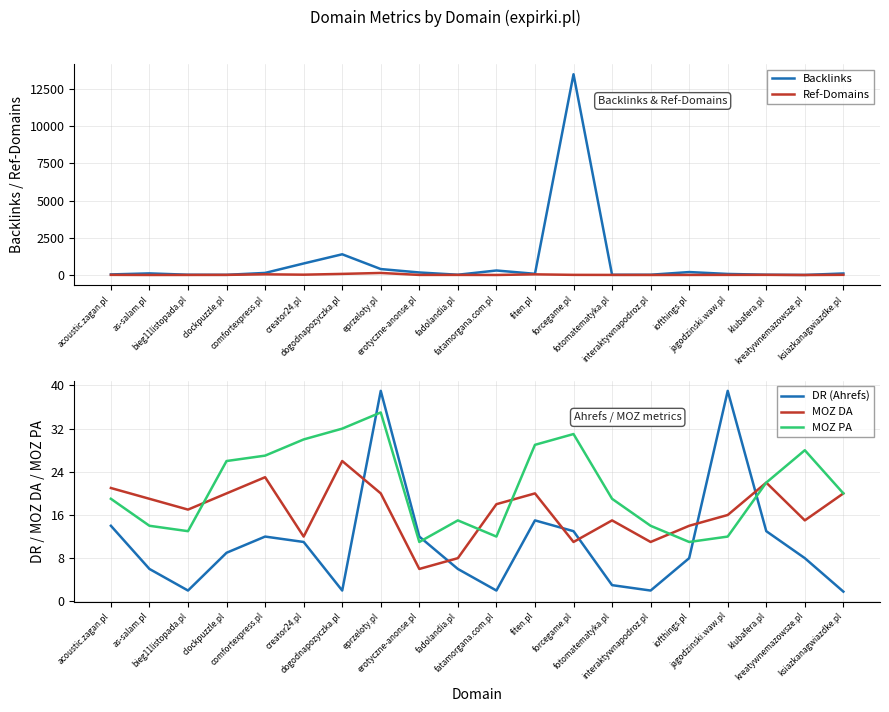

Which category has the highest value in the Ref-Domains series?

eprzeloty.pl